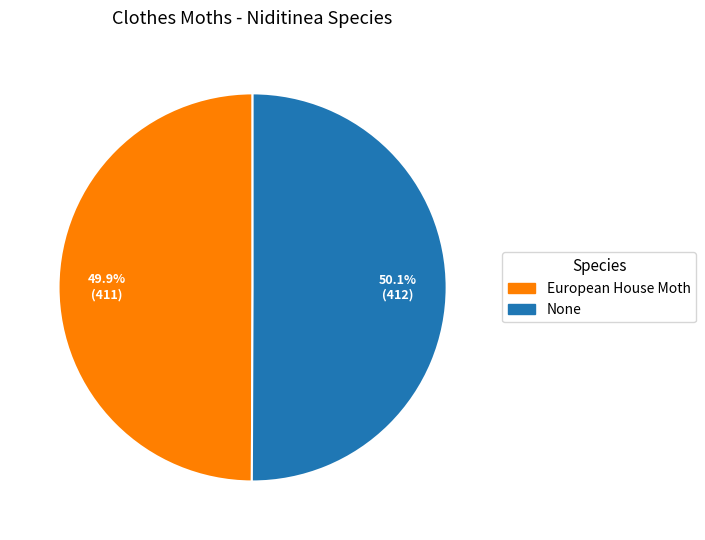

Does any single category account for the majority?

Yes